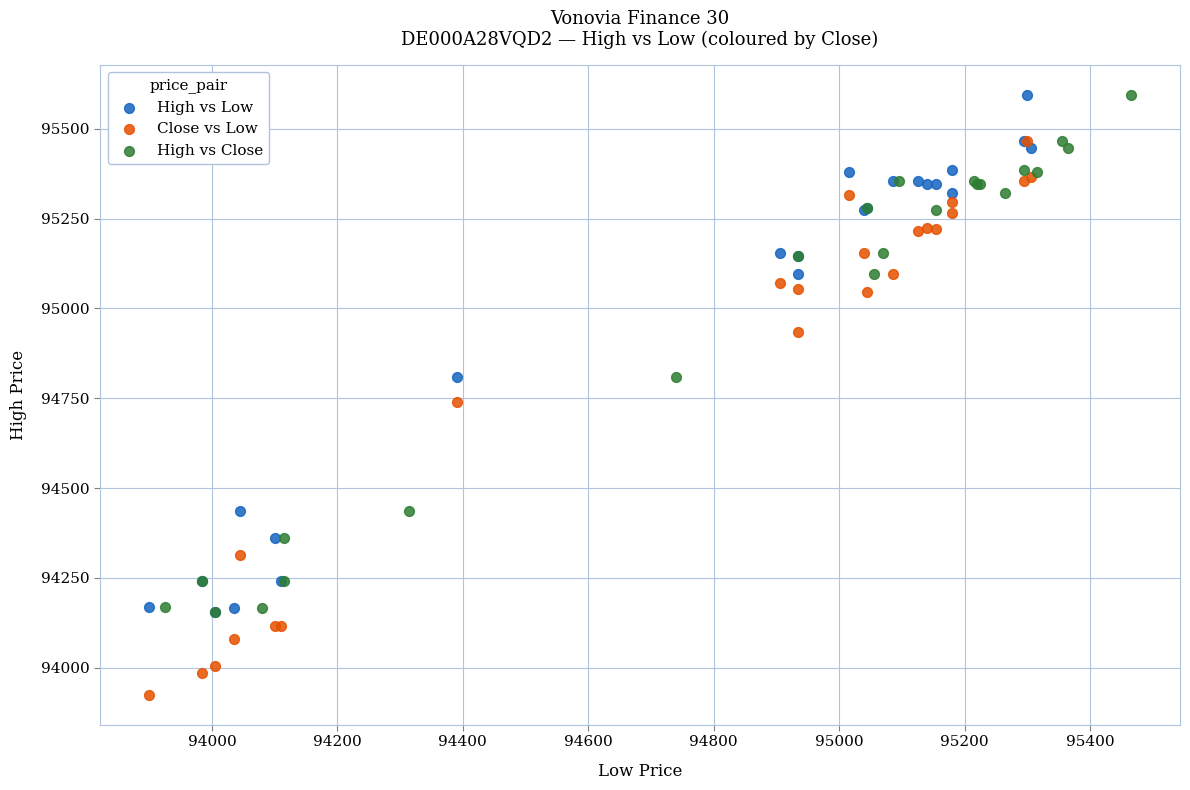

Which series has the largest Y range (max minus min)?

Close vs Low